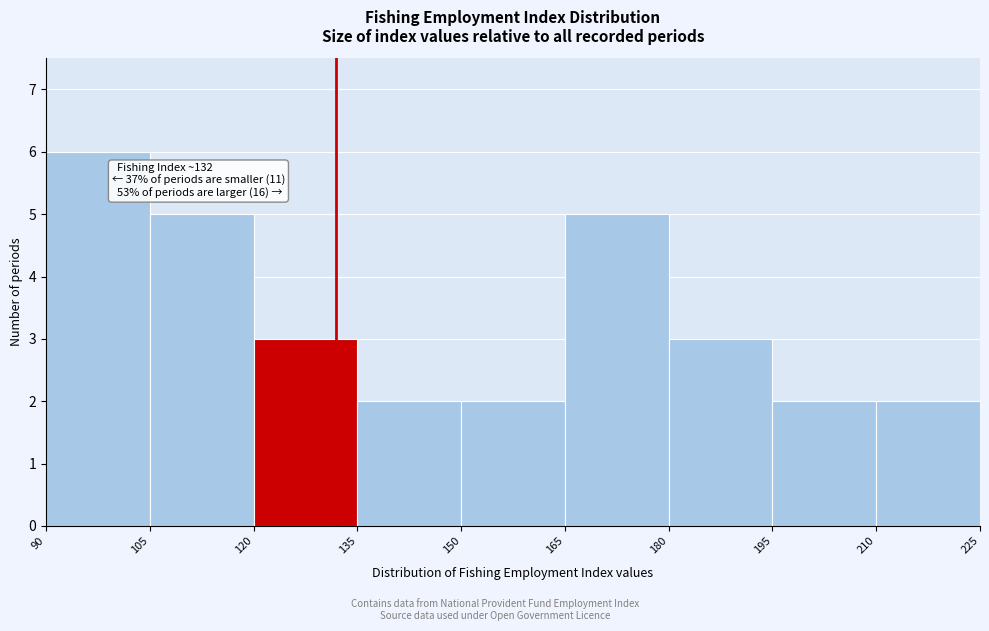

Which range on the x-axis has the tallest bar?

90 to 105